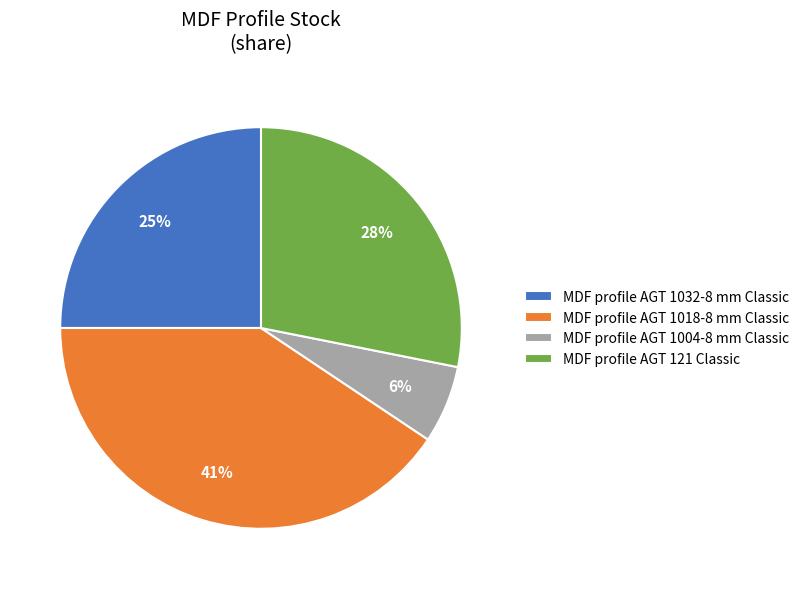

To the nearest percent, what portion does MDF profile AGT 121 Classic represent?

28%